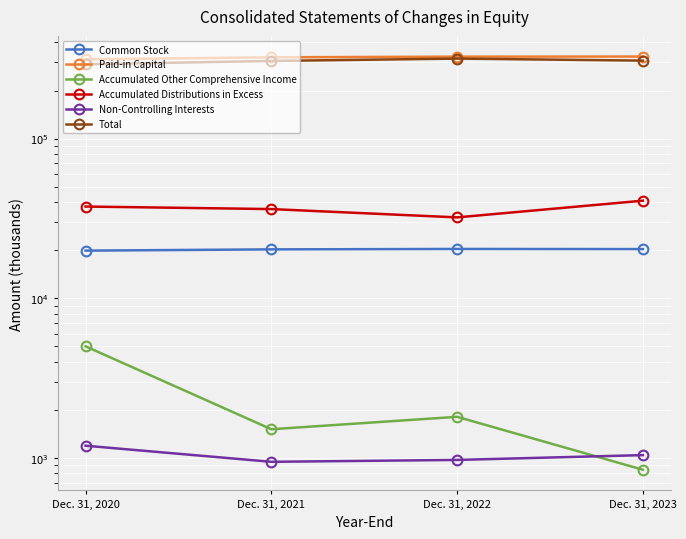

At which category is the sum across all series the highest?

Dec. 31, 2022